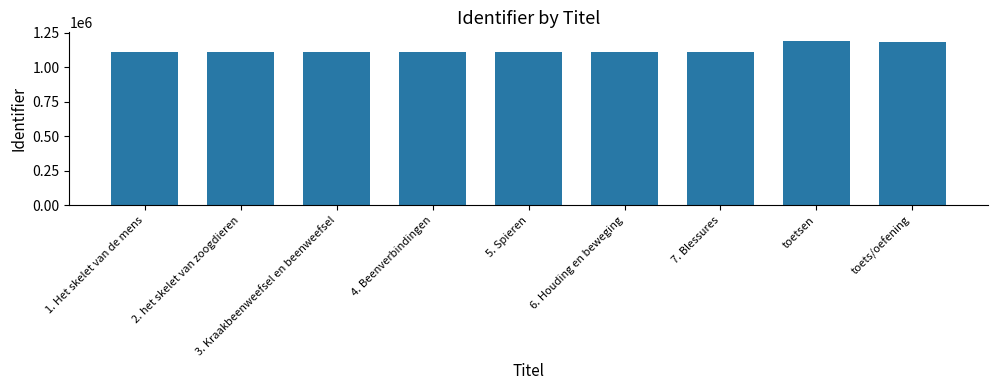

At which label is the value closest to 1152816?

toets/oefening